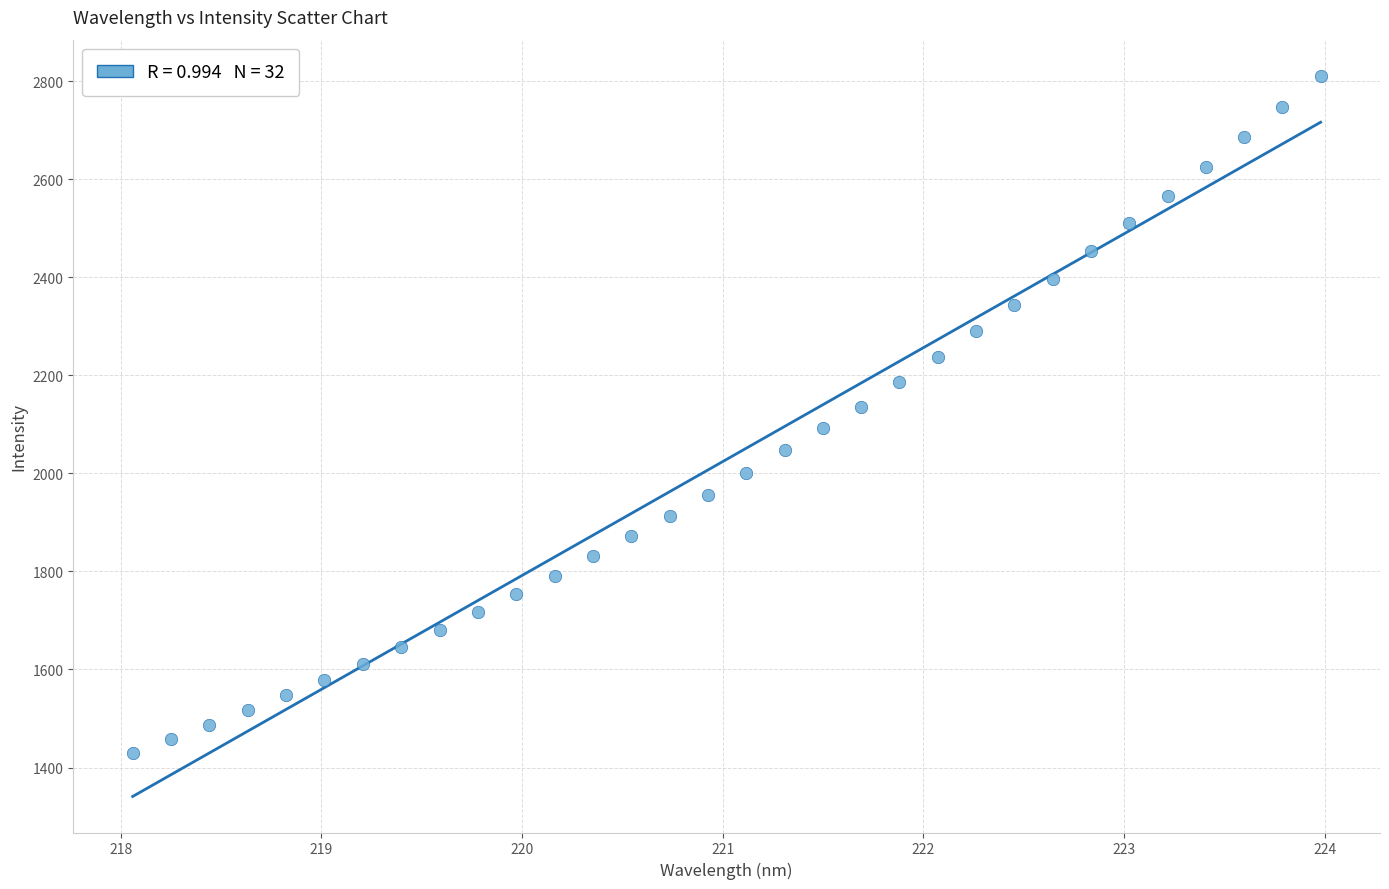

What is the range of X values (max minus min)?

5.9